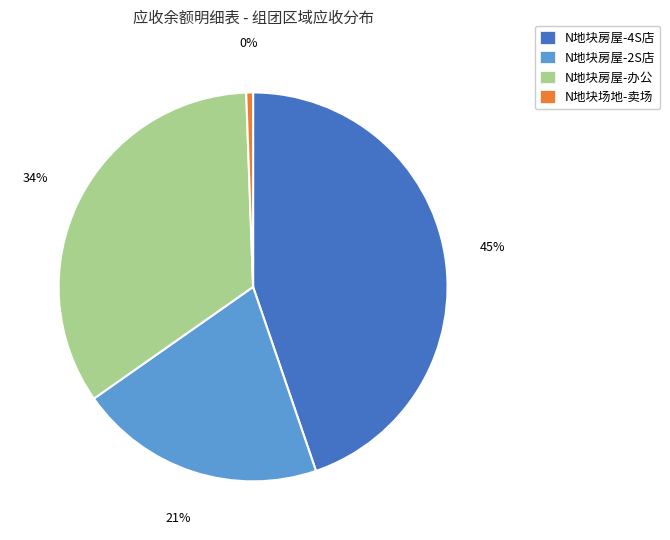

Combined, do 25 and 39 account for over 50%?

No